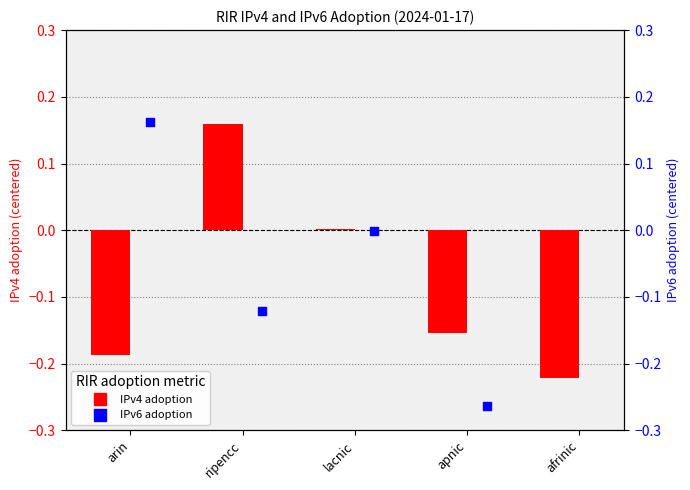

What are all the series names shown in the legend?

IPv4 adoption, IPv6 adoption